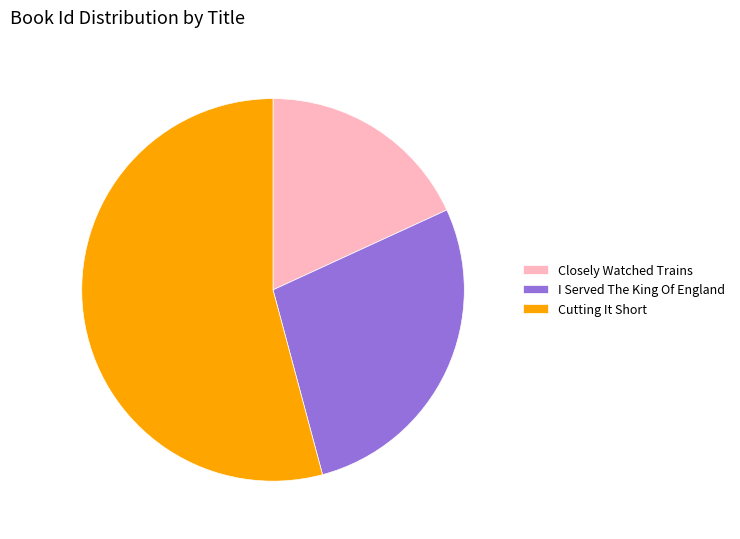

Which category has the biggest portion of the pie?

Cutting It Short